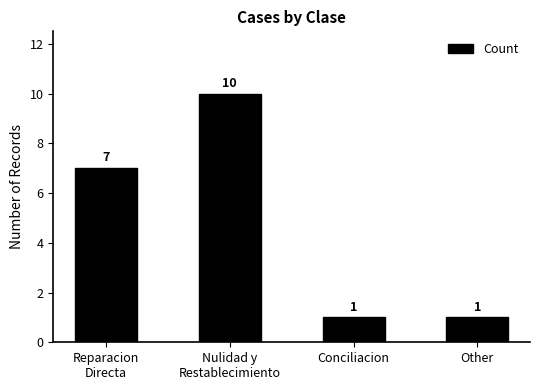

What is the change in value from Reparacion
Directa to Nulidad y
Restablecimiento?

+3